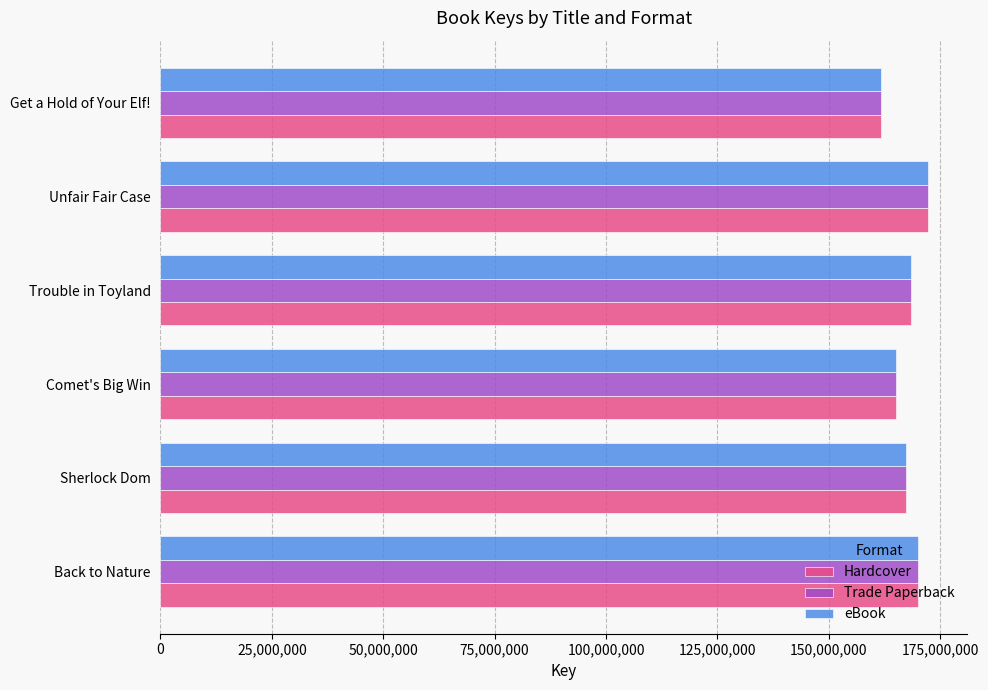

What is the lowest value of the Trade Paperback series?

161755492